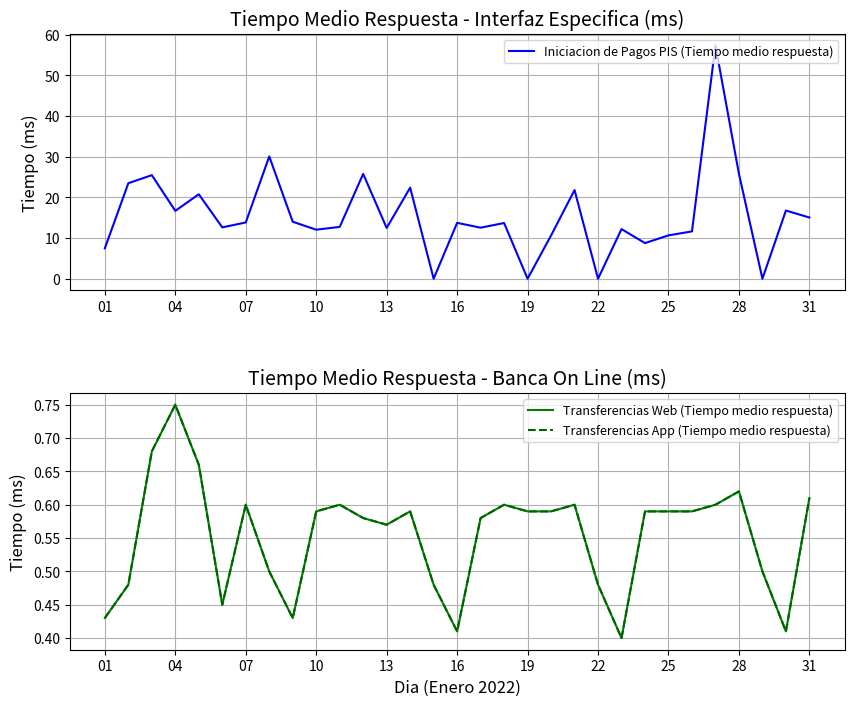

What is the highest value of the Iniciacion de Pagos PIS (Tiempo medio respuesta) series?

57.4